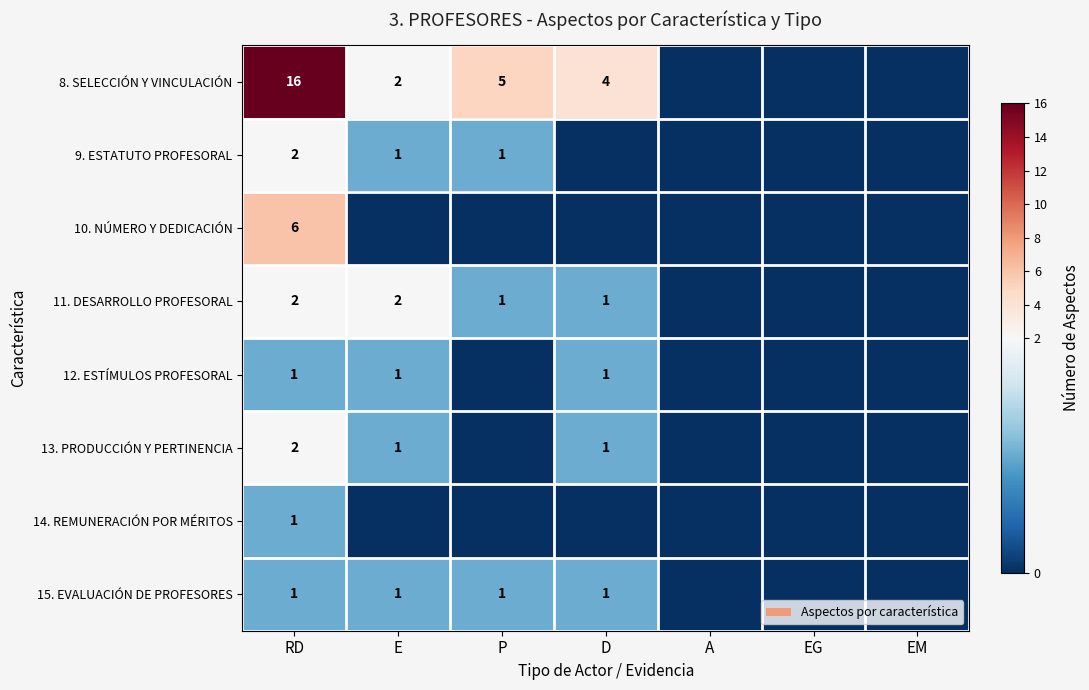

True or false: 8. SELECCIÓN Y VINCULACIÓN has a value of 5 at P.

True